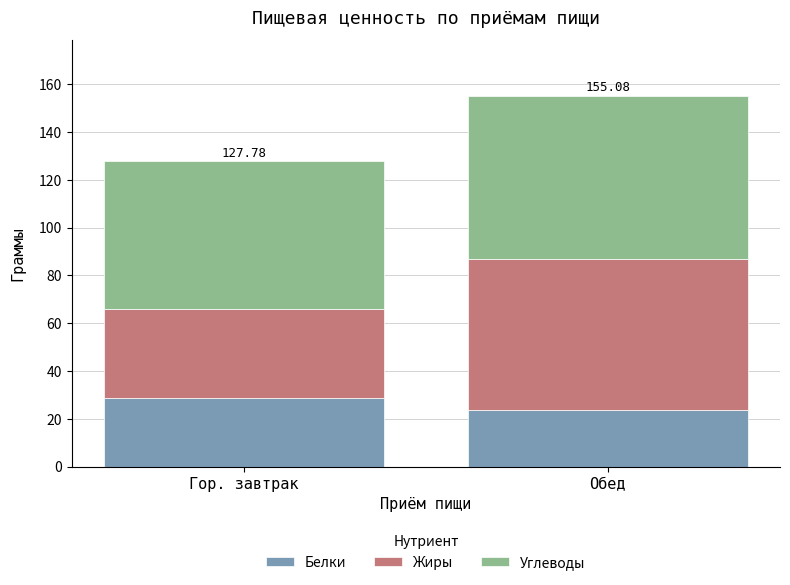

What is the difference between the Белки values at Обед and Гор. завтрак?

5.0